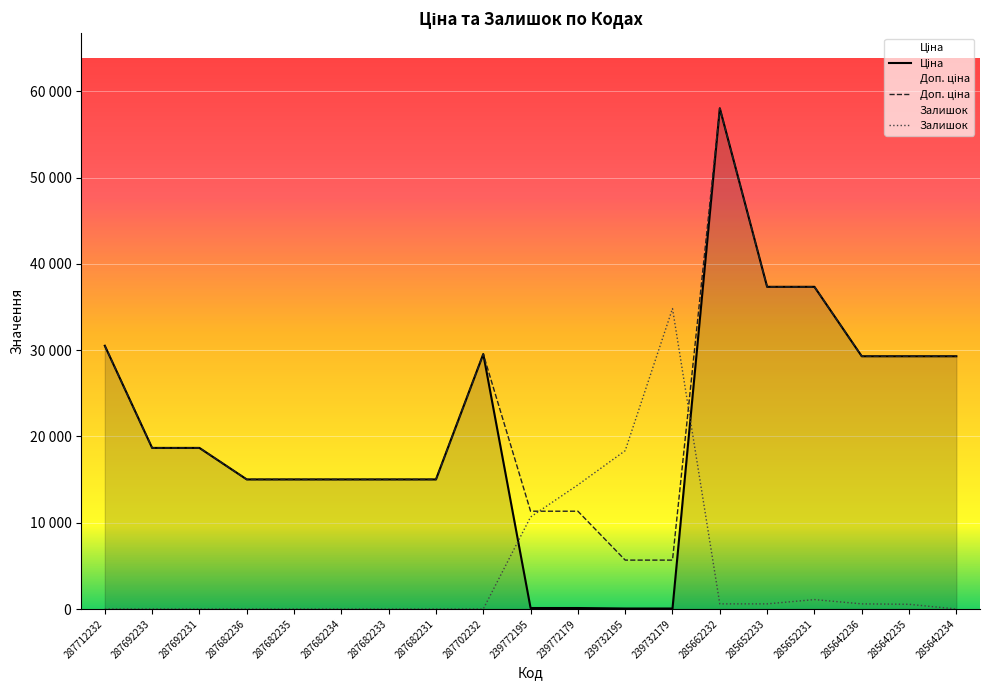

At which label does Ціна reach its minimum?

239732195